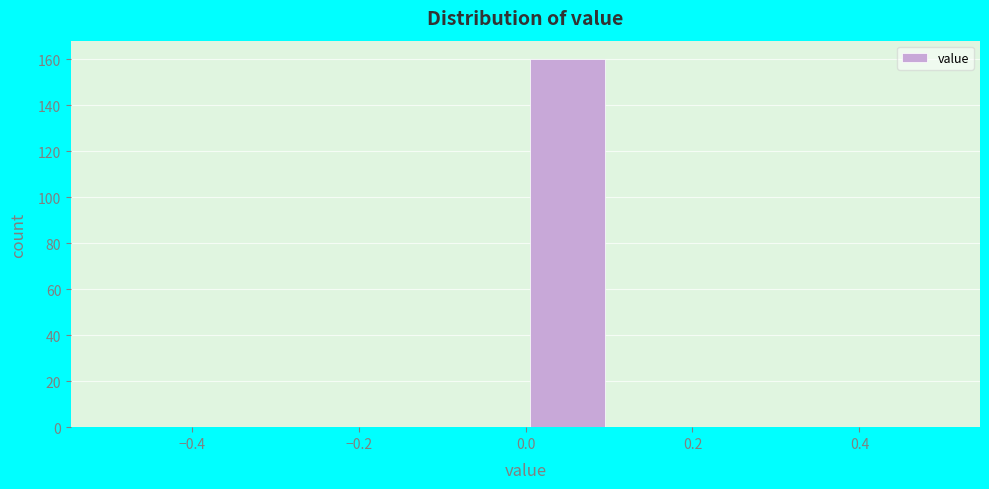

What is the height of the bar covering 0.0 to 0.1 on the x-axis? The values are not printed on the chart, so give them approximately, as read against the axis.

160